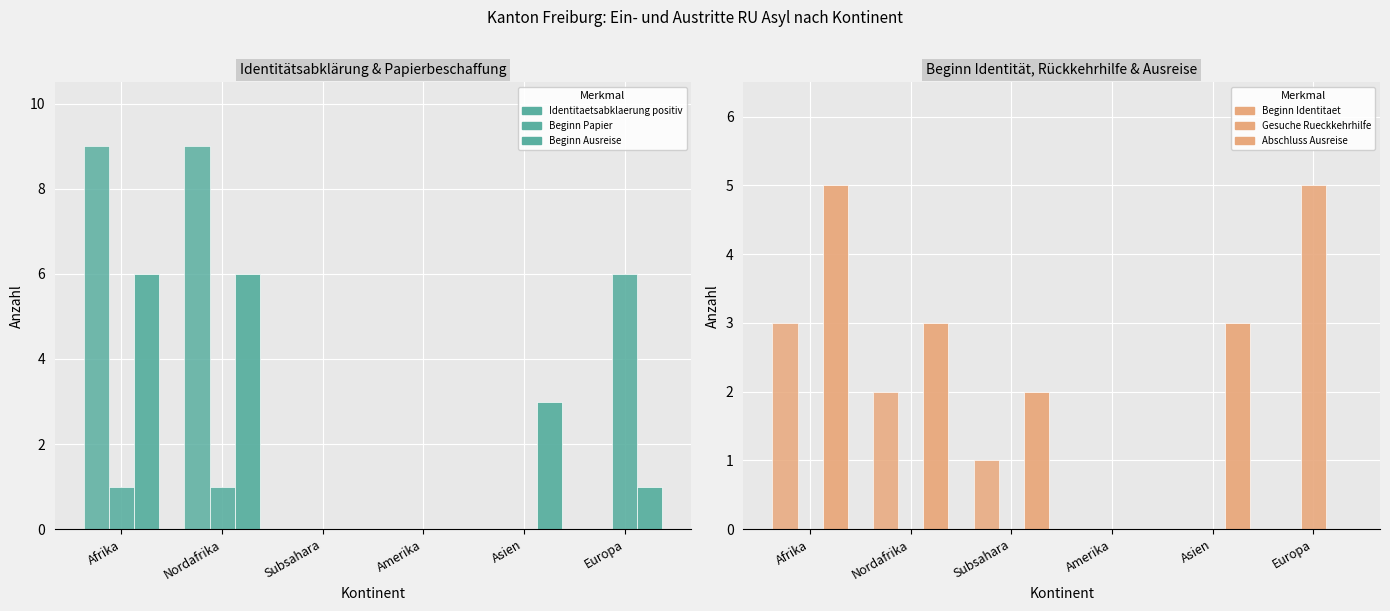

The value of Abschluss Ausreise (col_16) at Nordafrika is 4. True or false?

False